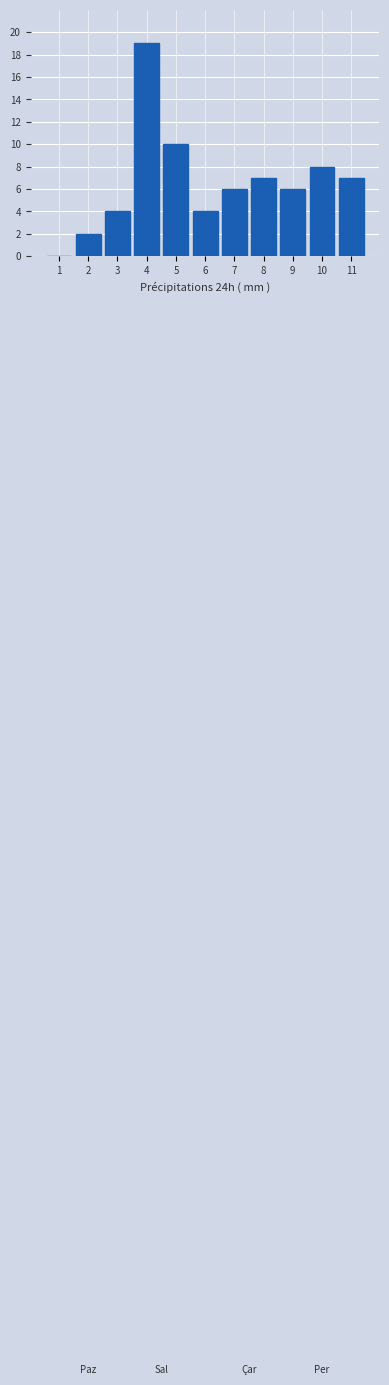

Reading left to right, list all the values displayed in this chart.

1=0	2=2	3=4	4=19	5=10	6=4	7=6	8=7	9=6	10=8	11=7